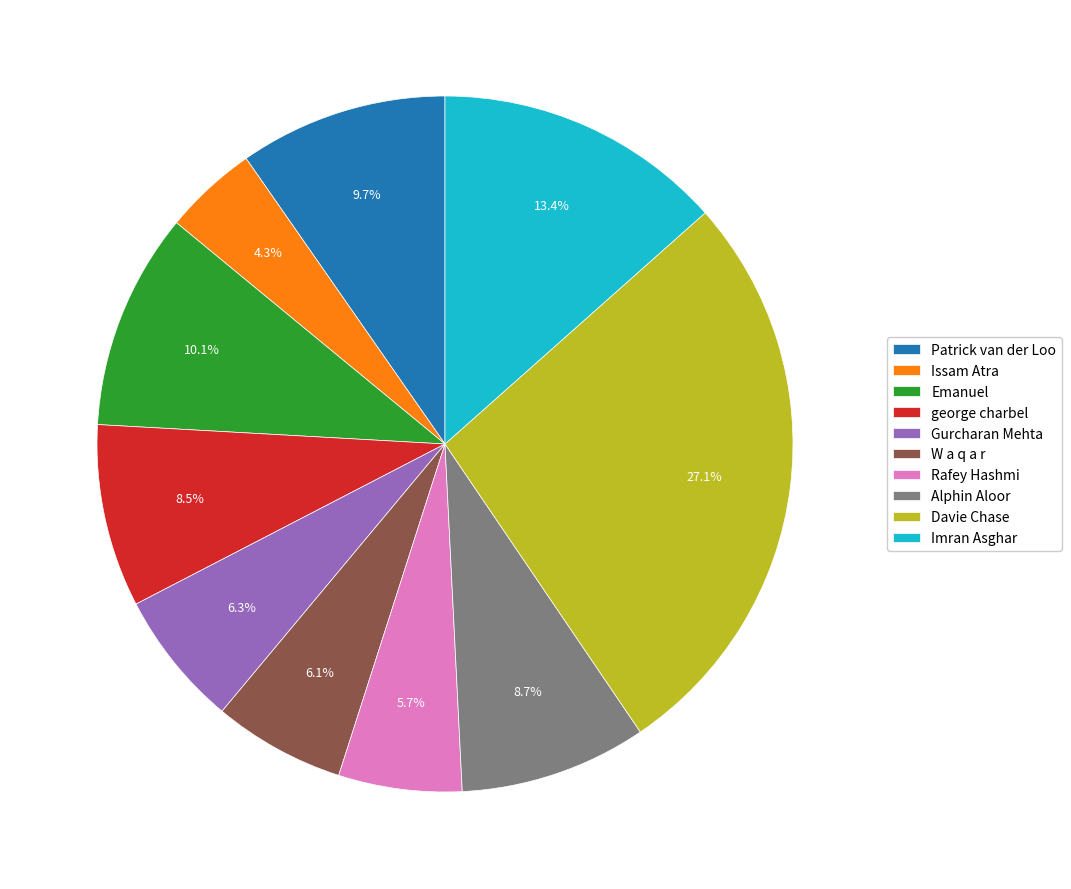

Which has a higher value, Issam Atra or Imran Asghar?

Imran Asghar